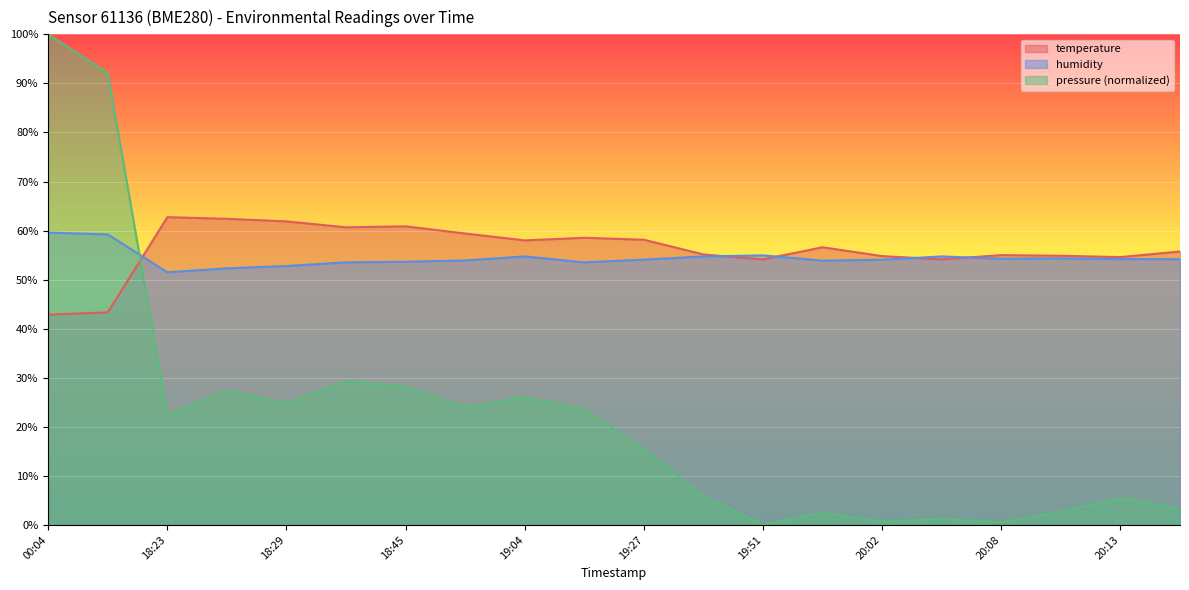

At which label does temperature reach its minimum?

00:04